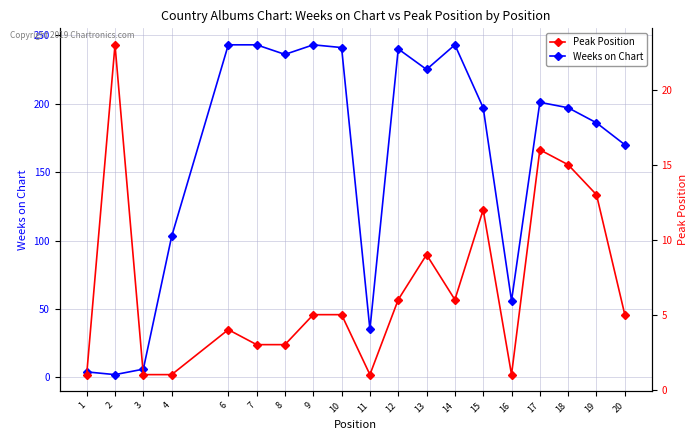

Is this an area chart (filled region under the line)?

No